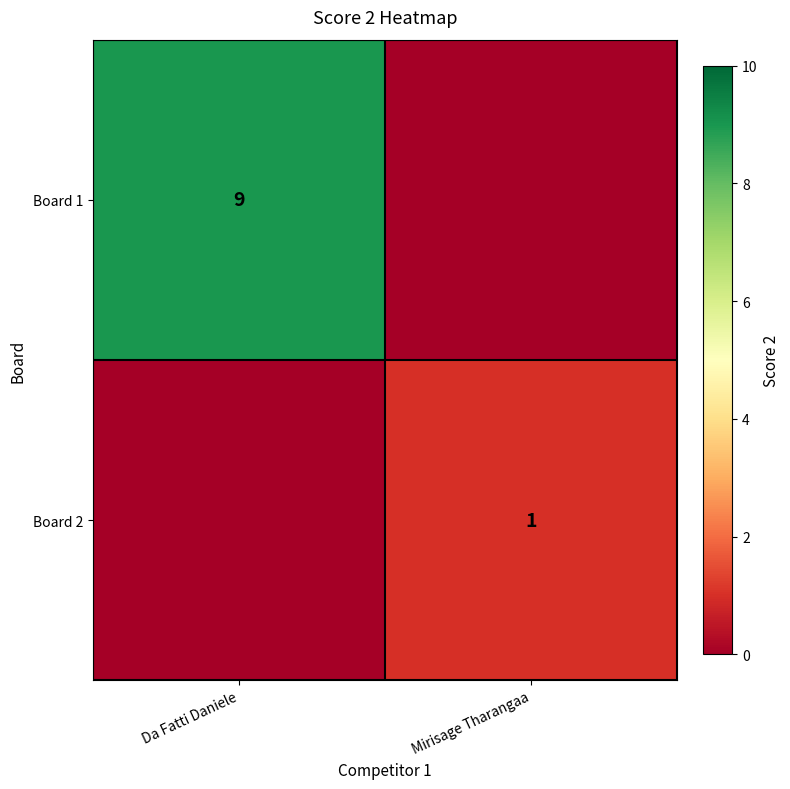

How many data points does each series have?

2